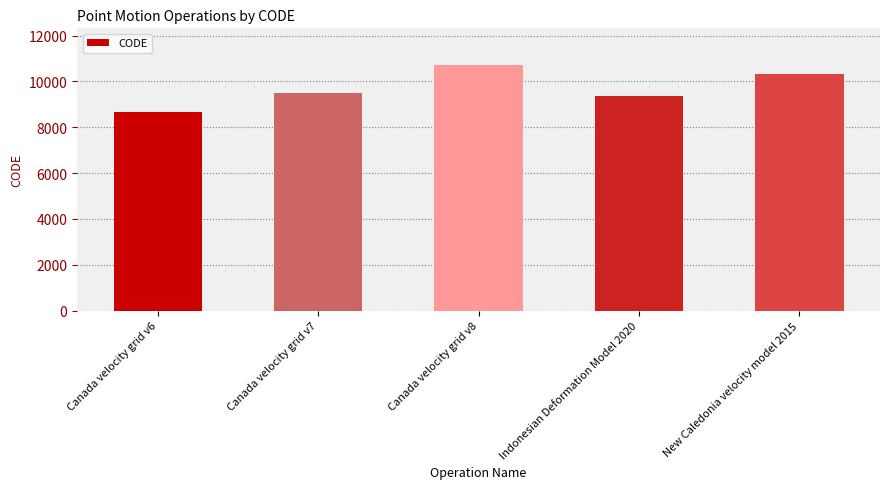

Where is the data nearest to the value 9691?

Canada velocity grid v7